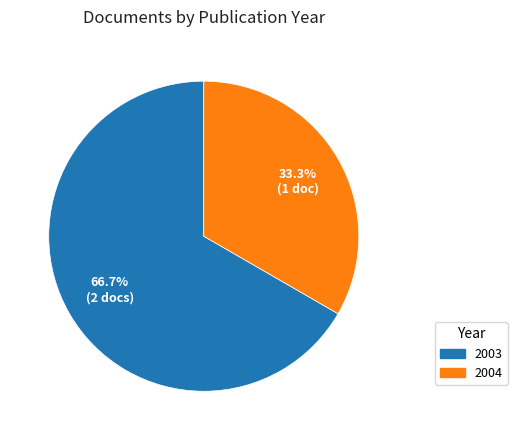

Does any single category account for the majority?

Yes